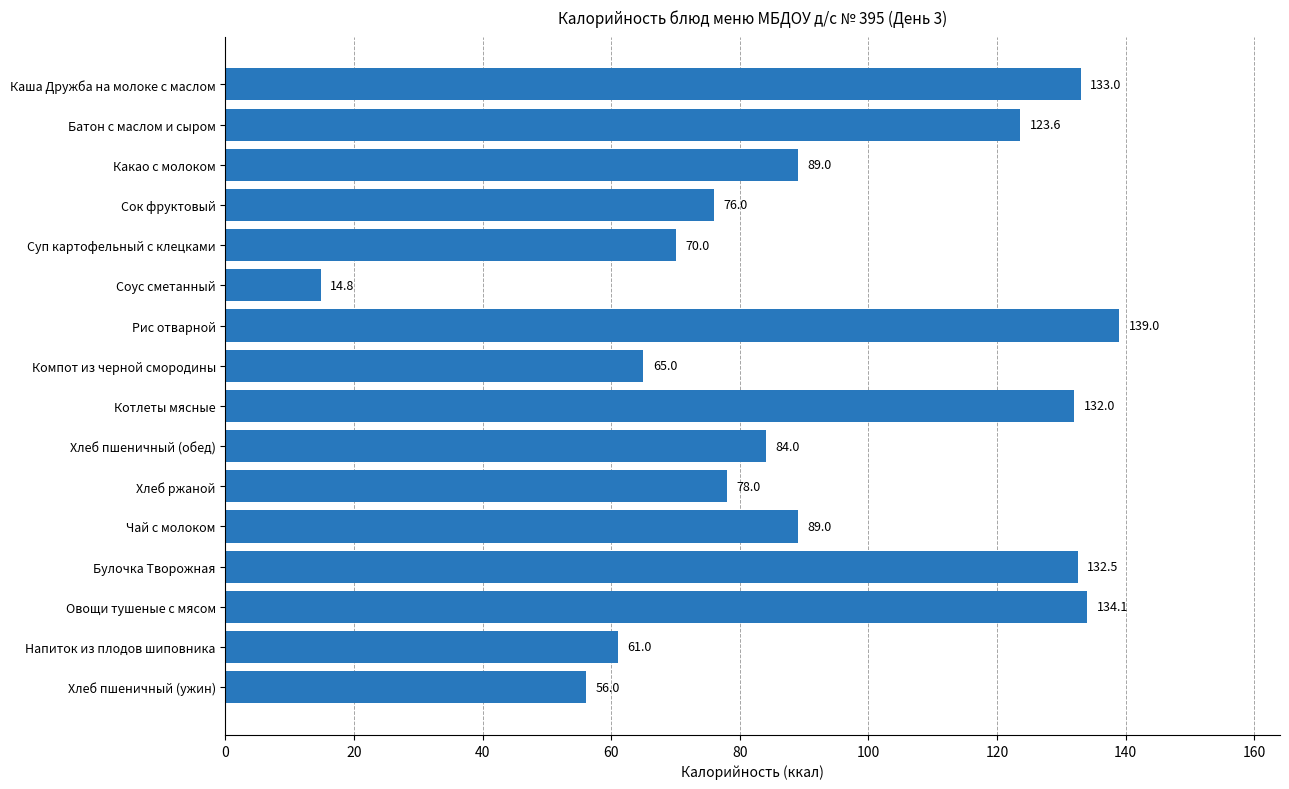

What is the maximum value shown in the chart?

139.0